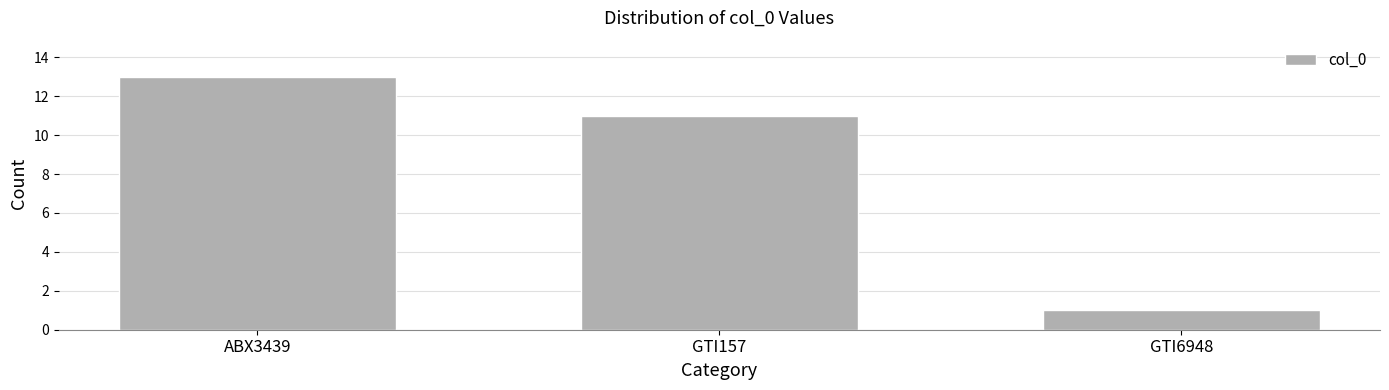

Reading left to right, transcribe all the data shown in this chart.

13	11	1